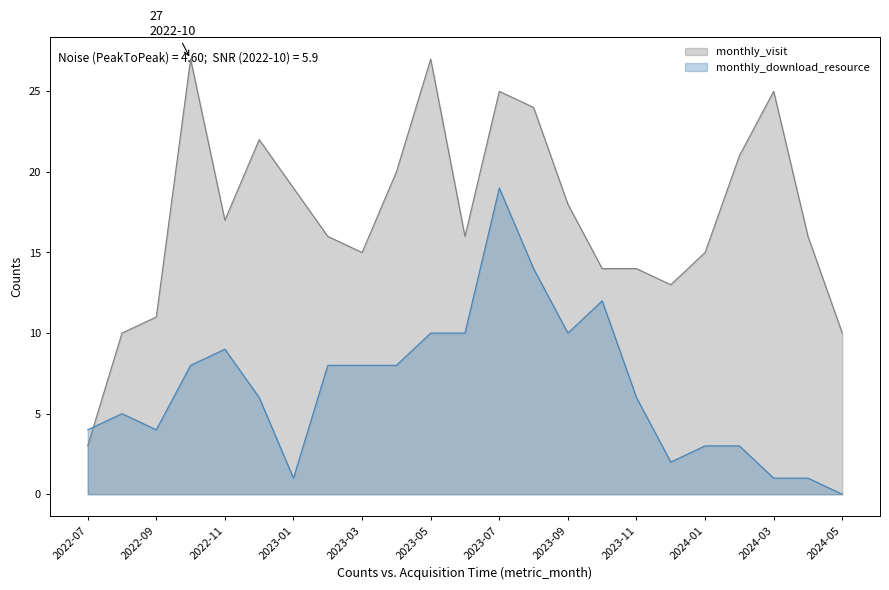

Rank the series by their maximum value, from highest to lowest.

monthly_visit, monthly_download_resource